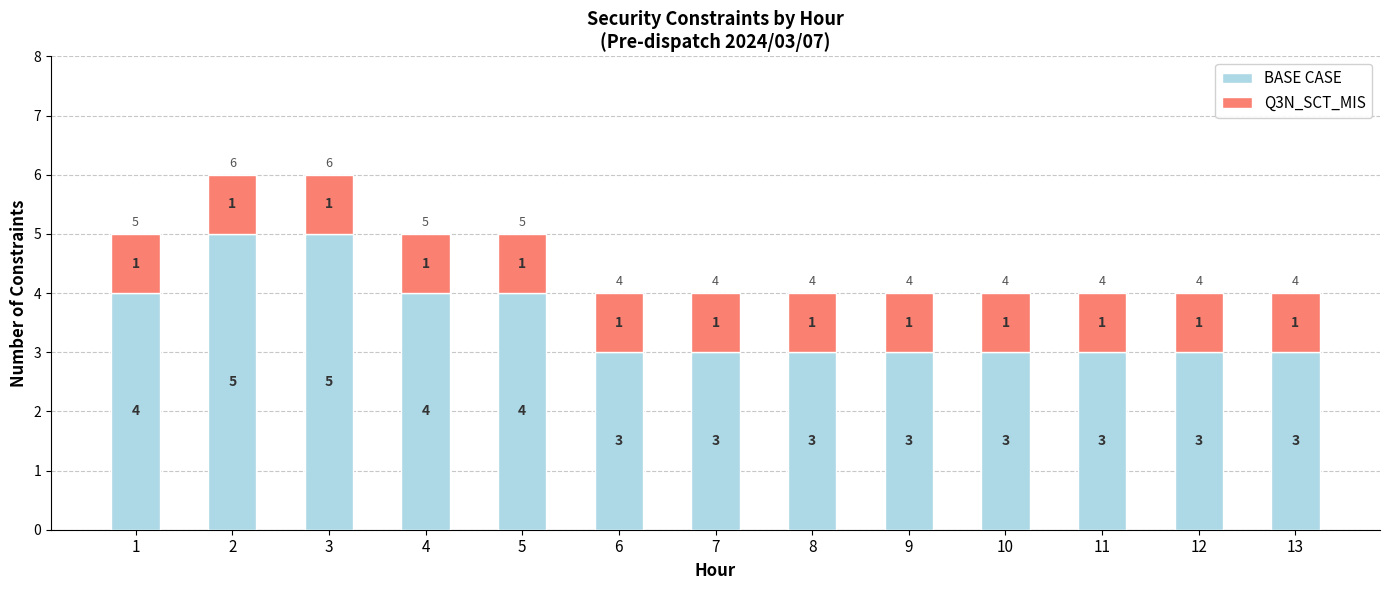

How many bars are there in total?

13